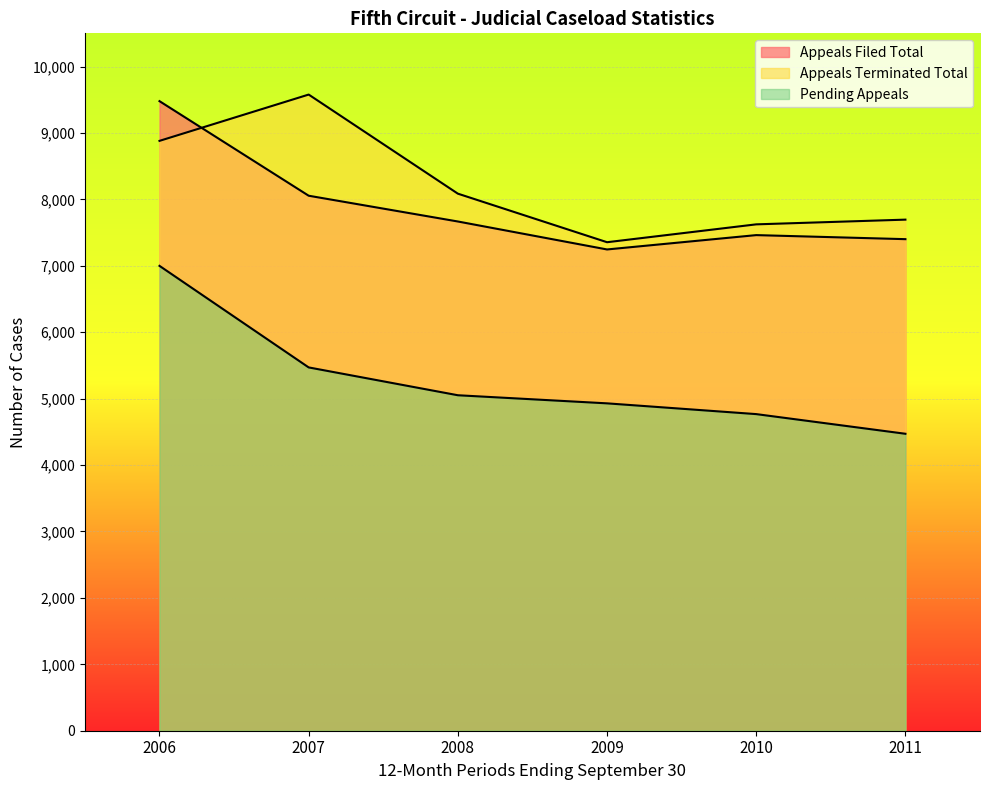

Rank the series by their maximum value, from highest to lowest.

Appeals Terminated Total, Appeals Filed Total, Pending Appeals